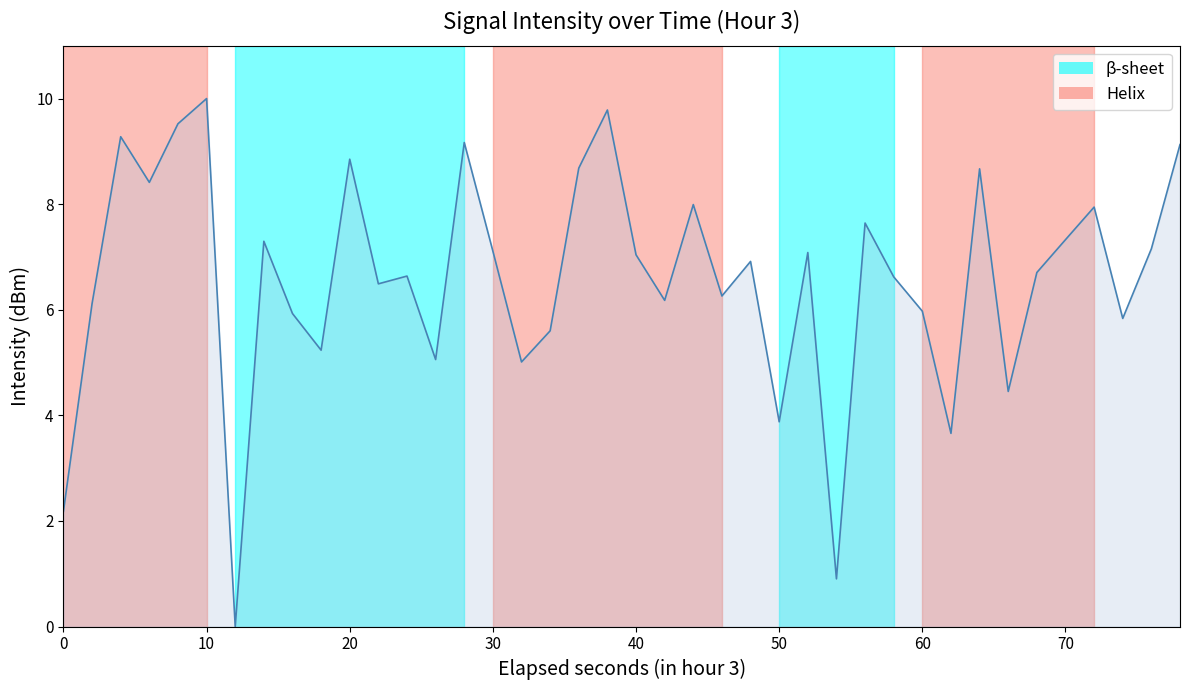

Reading left to right, what are all the values shown in this chart?

2.2	6.1	9.3	8.4	9.5	10.0	0.0	7.3	5.9	5.2	8.9	6.5	6.6	5.1	9.2	7.1	5.0	5.6	8.7	9.8	7.0	6.2	8.0	6.3	6.9	3.9	7.1	0.9	7.6	6.6	6.0	3.7	8.7	4.5	6.7	7.3	7.9	5.8	7.2	9.1